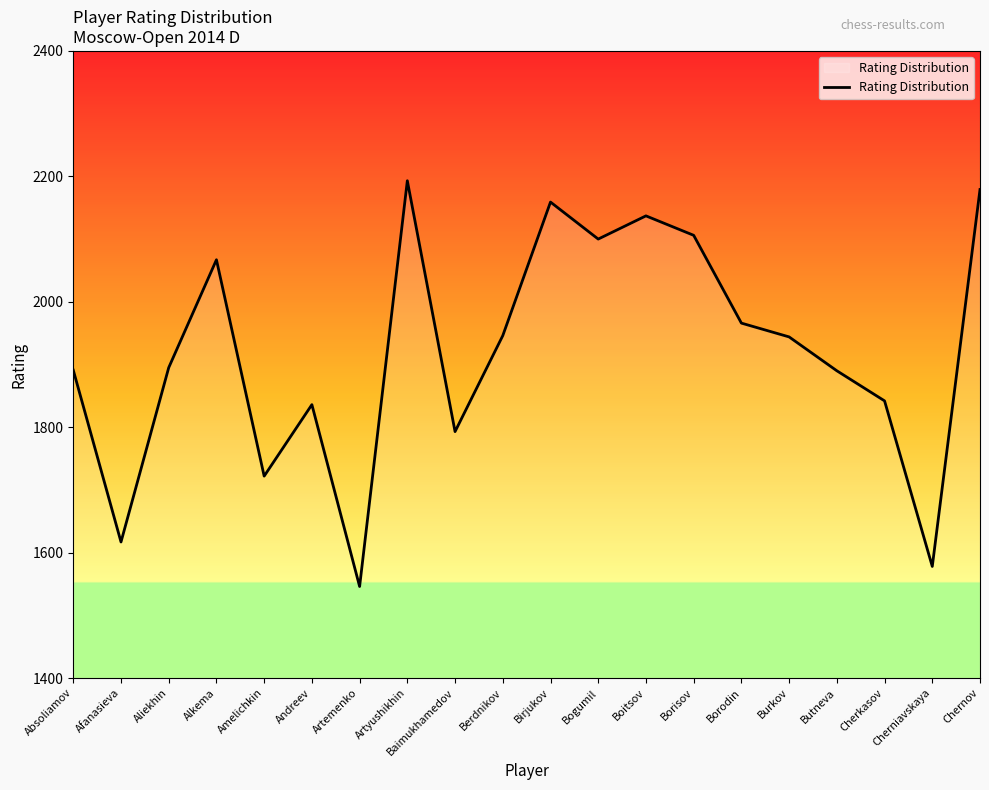

Does the chart have visible grid lines?

No